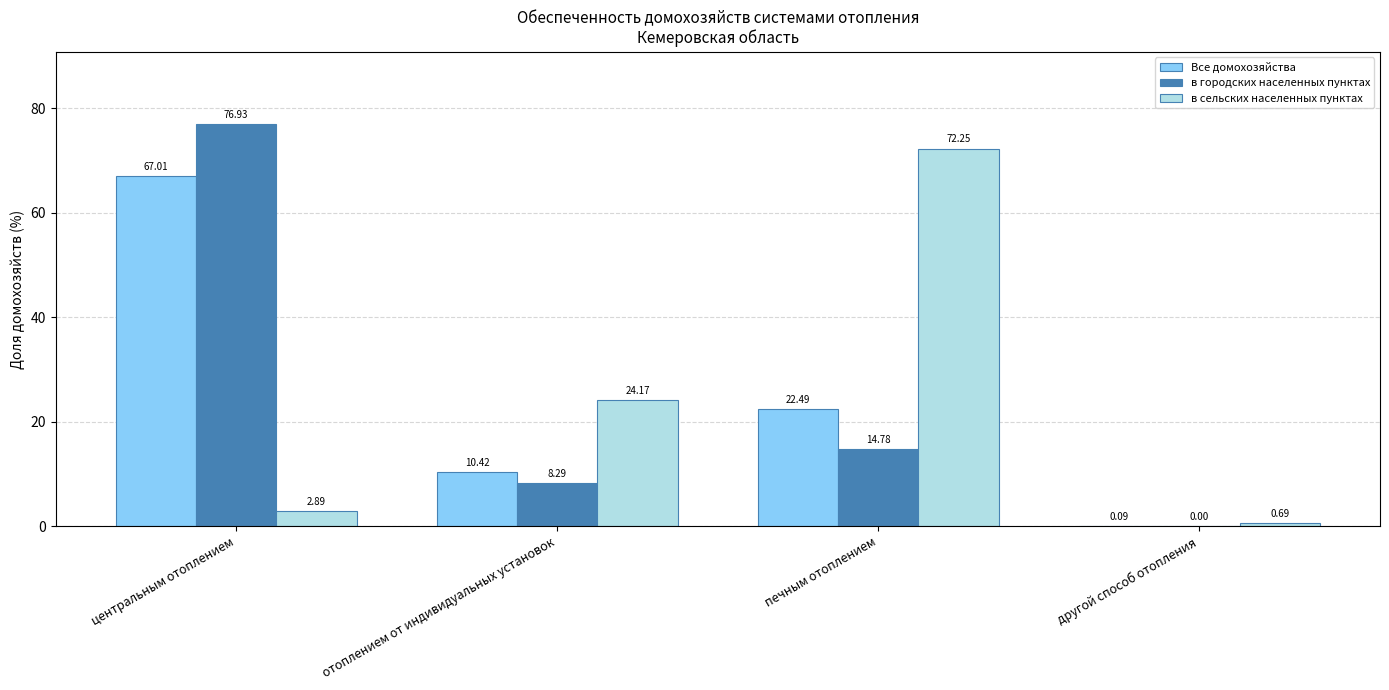

What is the average value of the Все домохозяйства series?

25.0